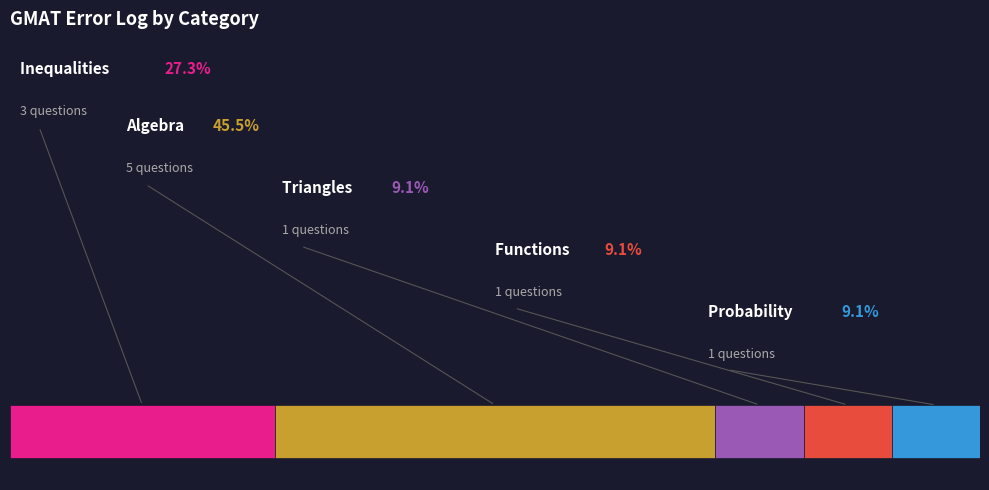

Approximately how many times larger is the value at Triangles compared to Probability?

1.0